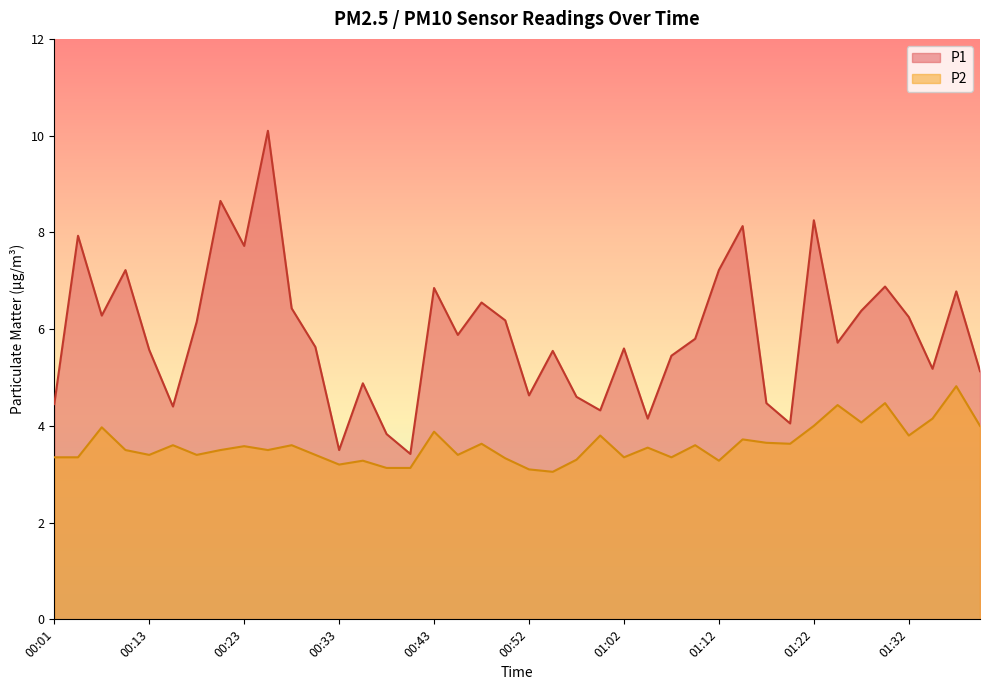

At which label does P1 first exceed 5?

00:03